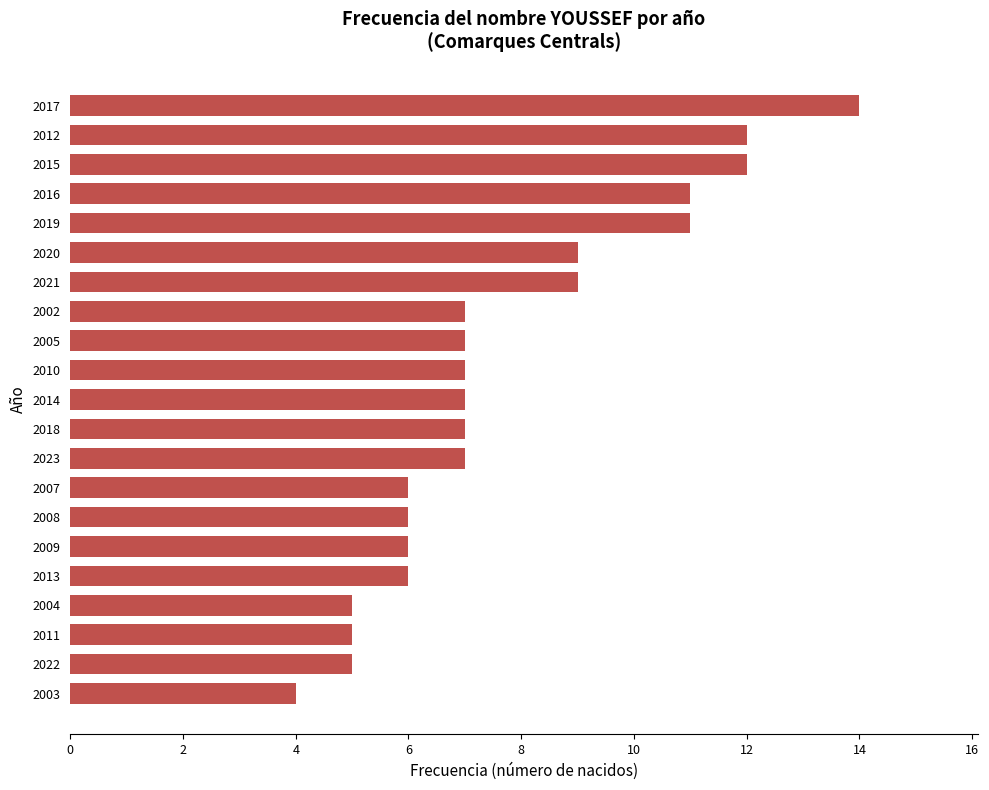

What is the average value?

8